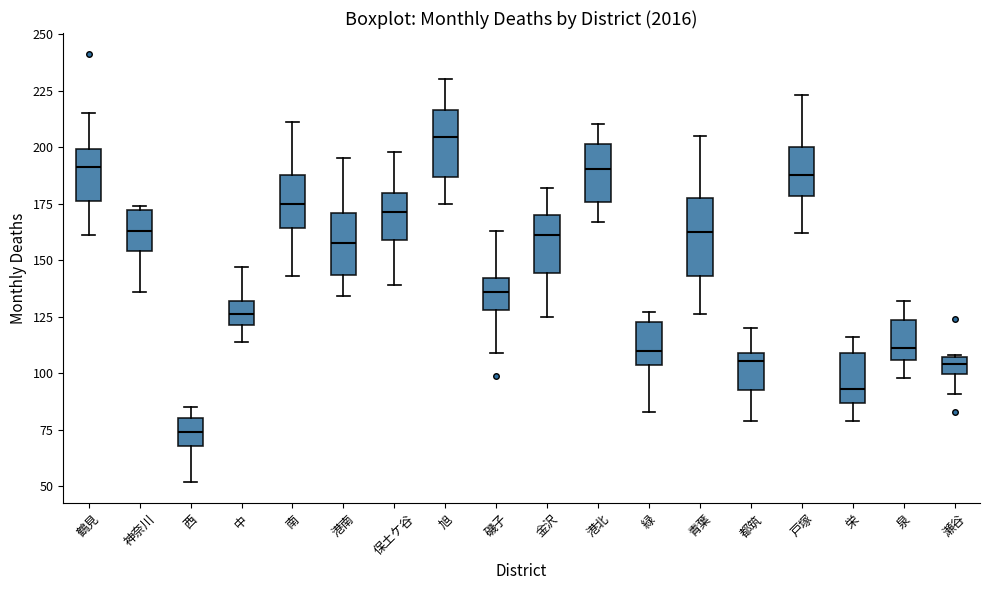

Which box's median line is the highest?

旭